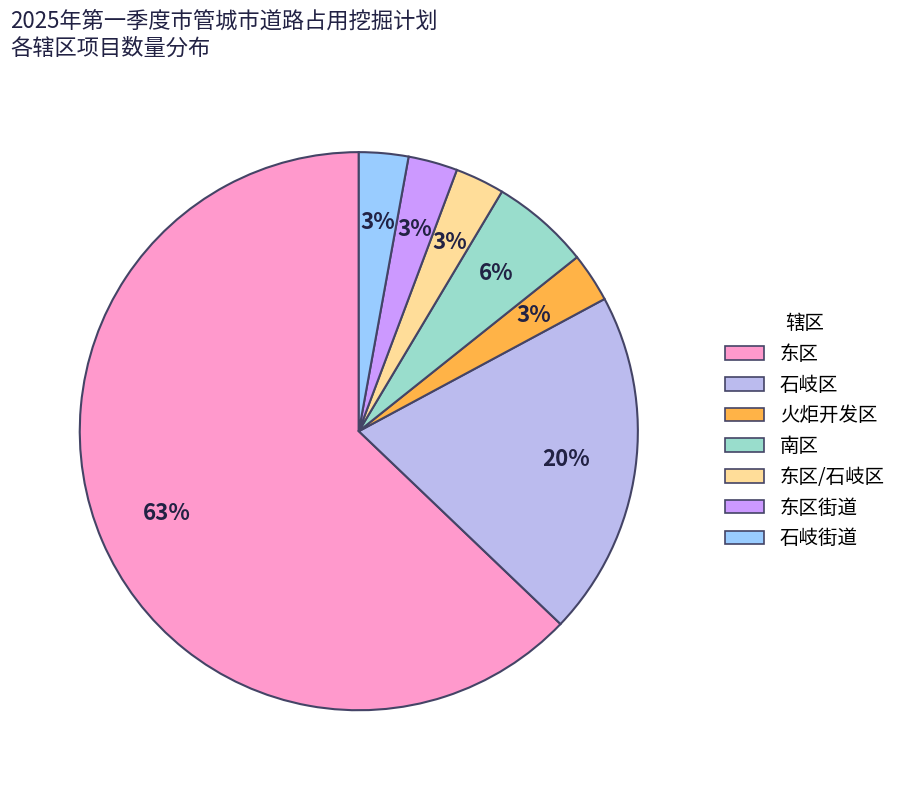

Is the sum of 石岐区 and 东区街道 greater than half?

No